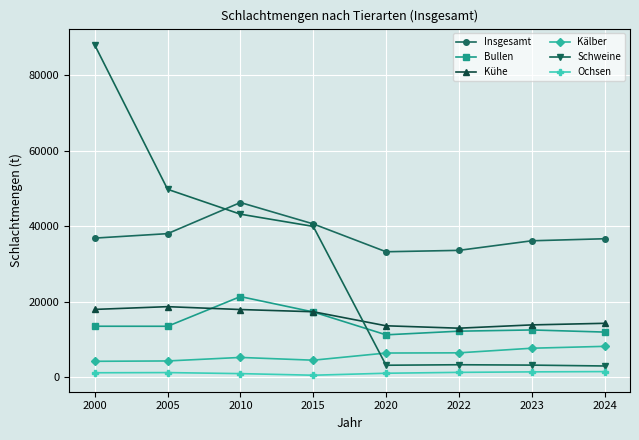

Is it true that Kälber equals 4427 at 2023?

False